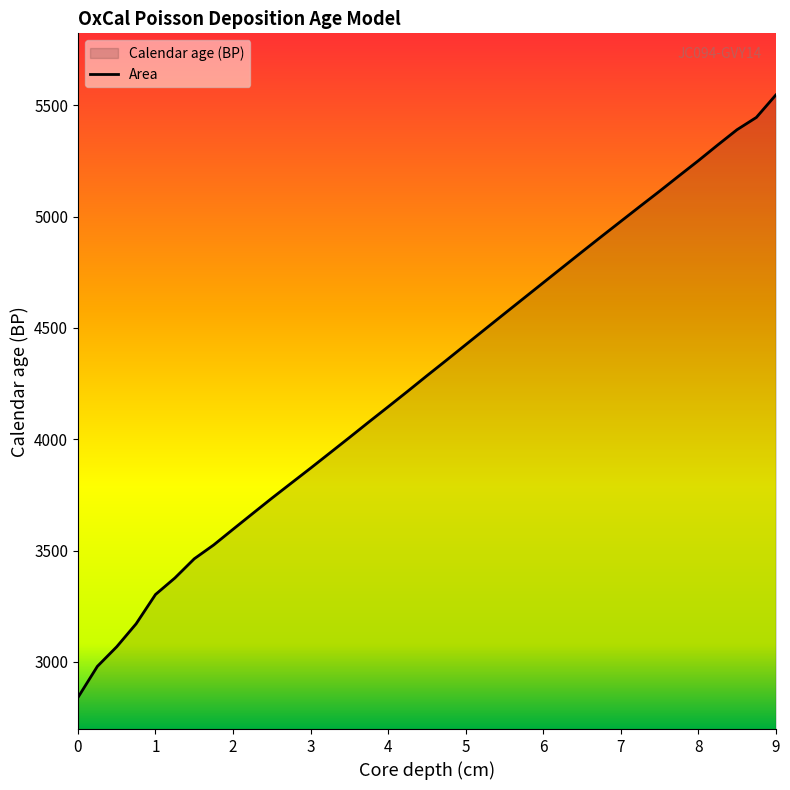

What is the difference between the maximum and minimum values?

2707.1